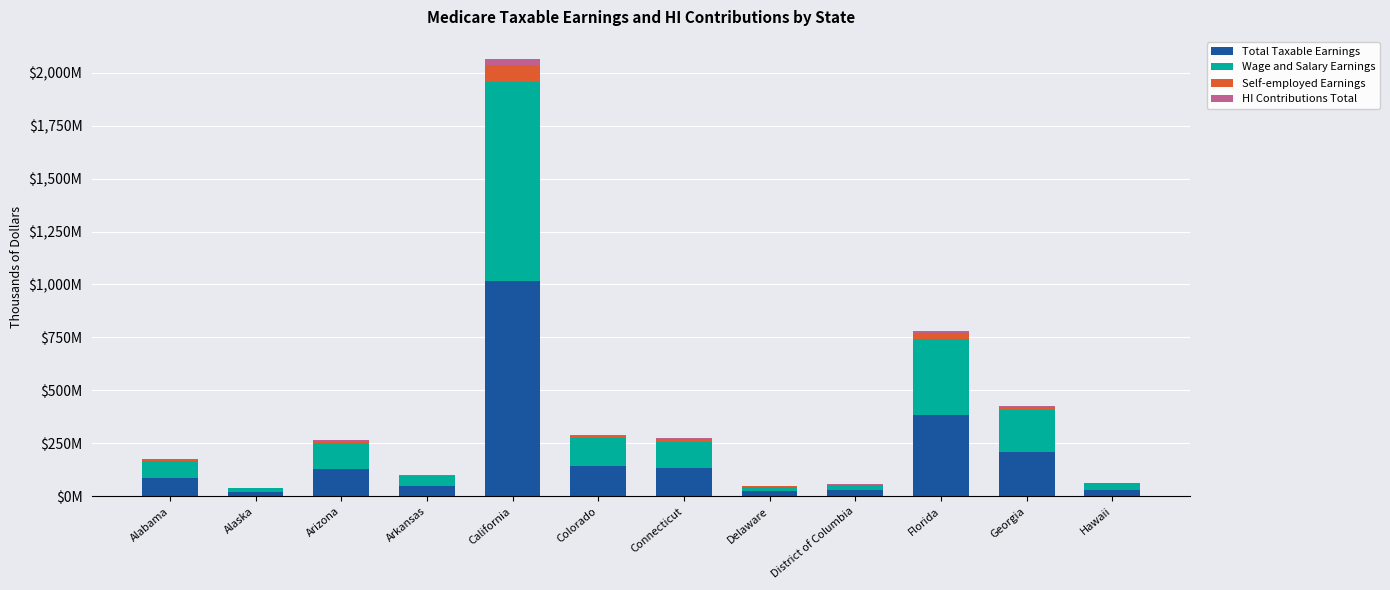

What are all the series names shown in the legend?

Total Taxable Earnings, Wage and Salary Earnings, Self-employed Earnings, HI Contributions Total